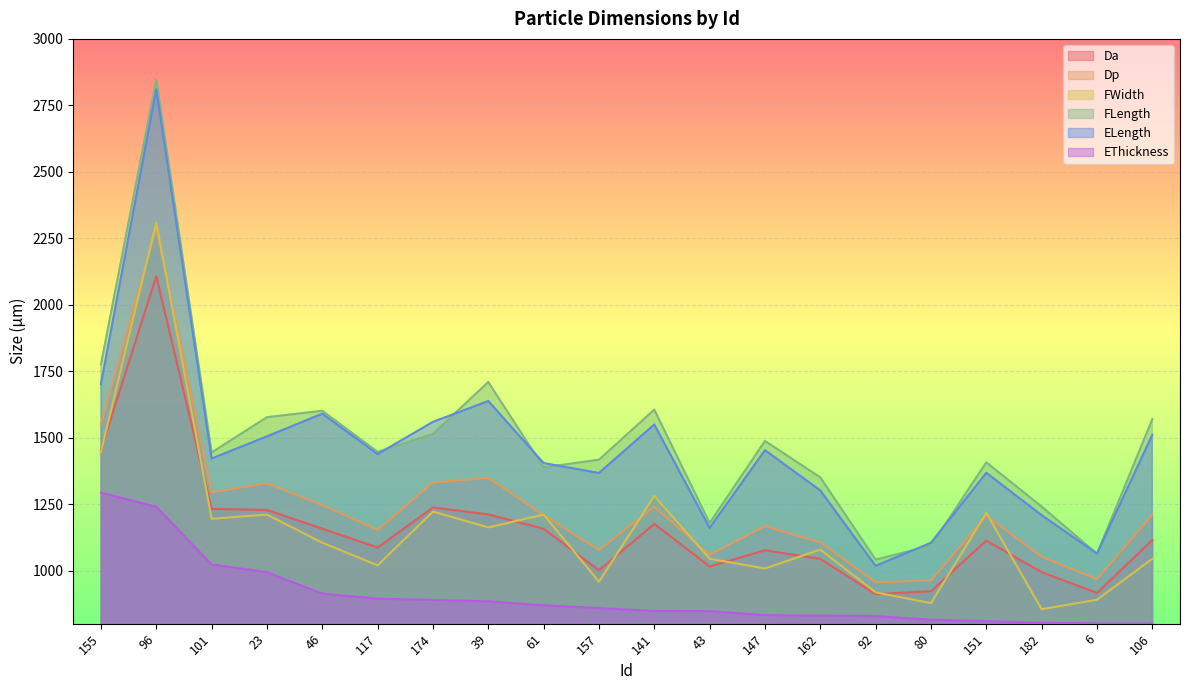

What is the average value of the FLength series?

1487.8